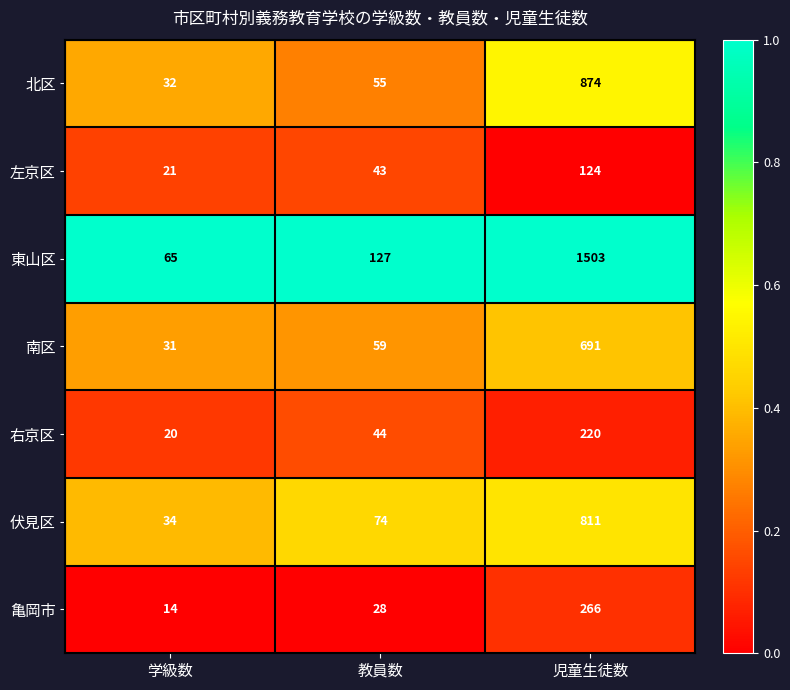

Reading left to right, what are all the values shown in this chart?

北区: 32	55	874
左京区: 21	43	124
東山区: 65	127	1503
南区: 31	59	691
右京区: 20	44	220
伏見区: 34	74	811
亀岡市: 14	28	266